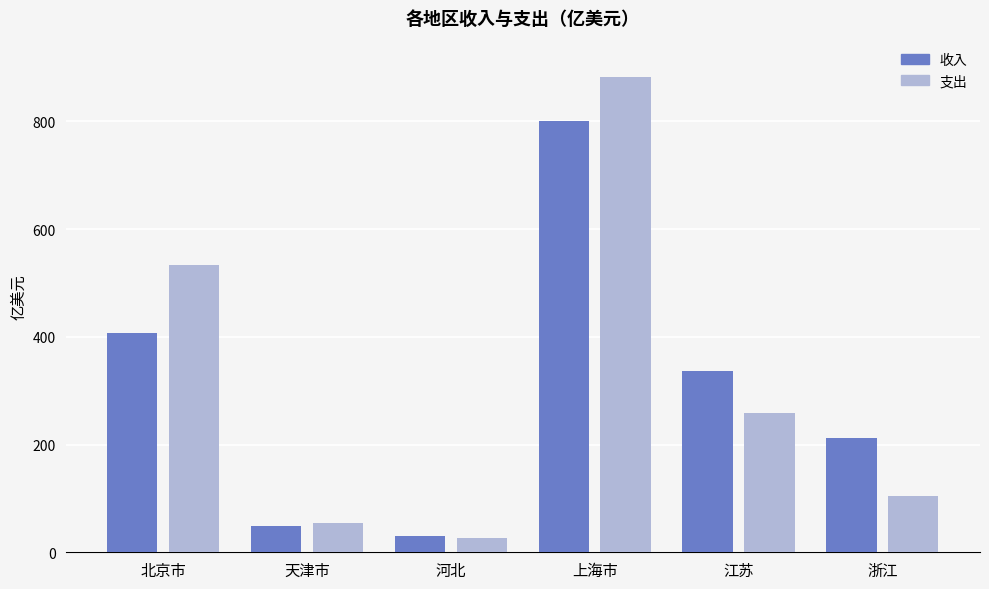

At which label is 支出 closest to 453?

北京市